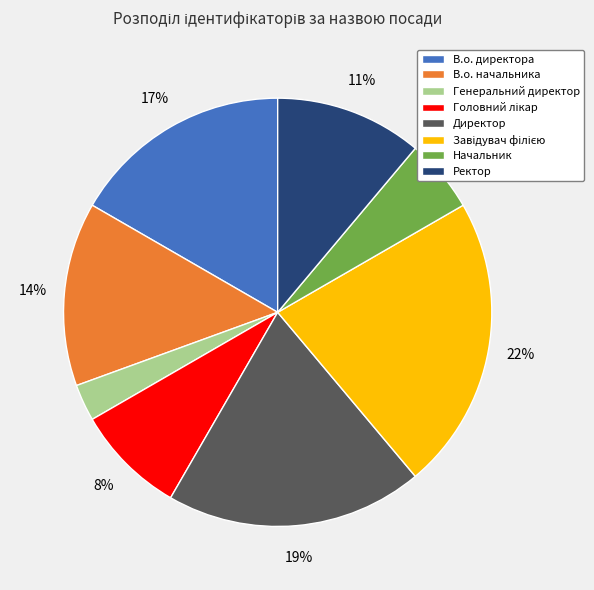

Count the number of slices in the pie.

8